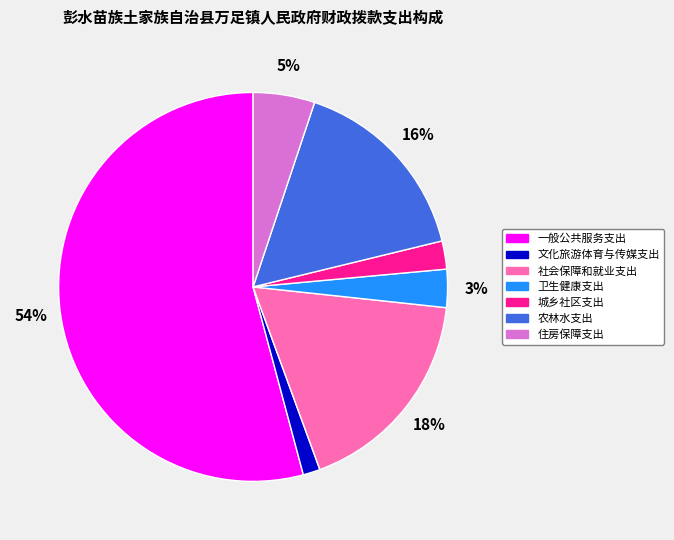

To the nearest percent, what percentage of the pie is 文化旅游体育与传媒支出?

1%